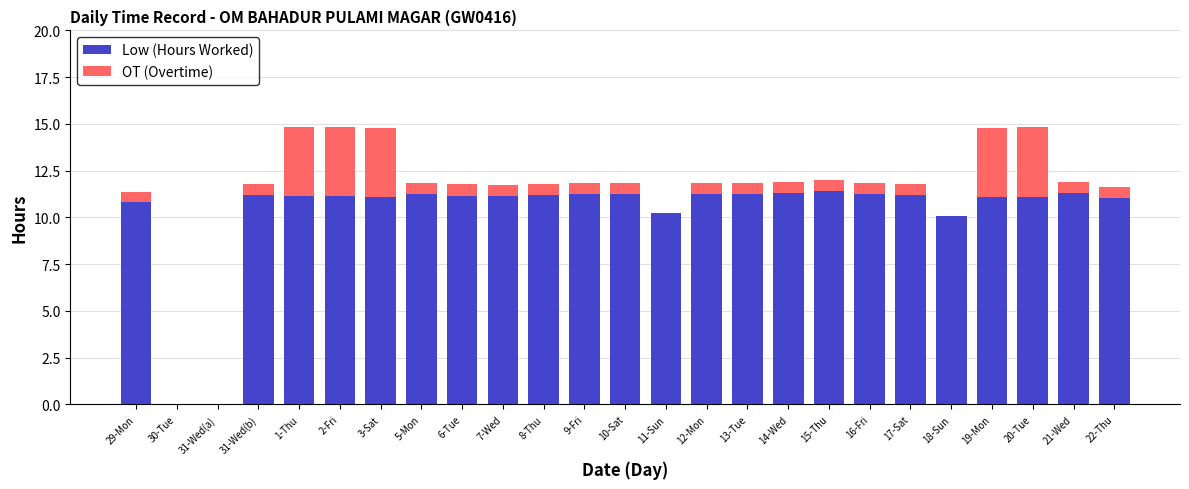

What is the sum of the Low (Hours Worked) values at 16-Fri and 14-Wed?

22.5